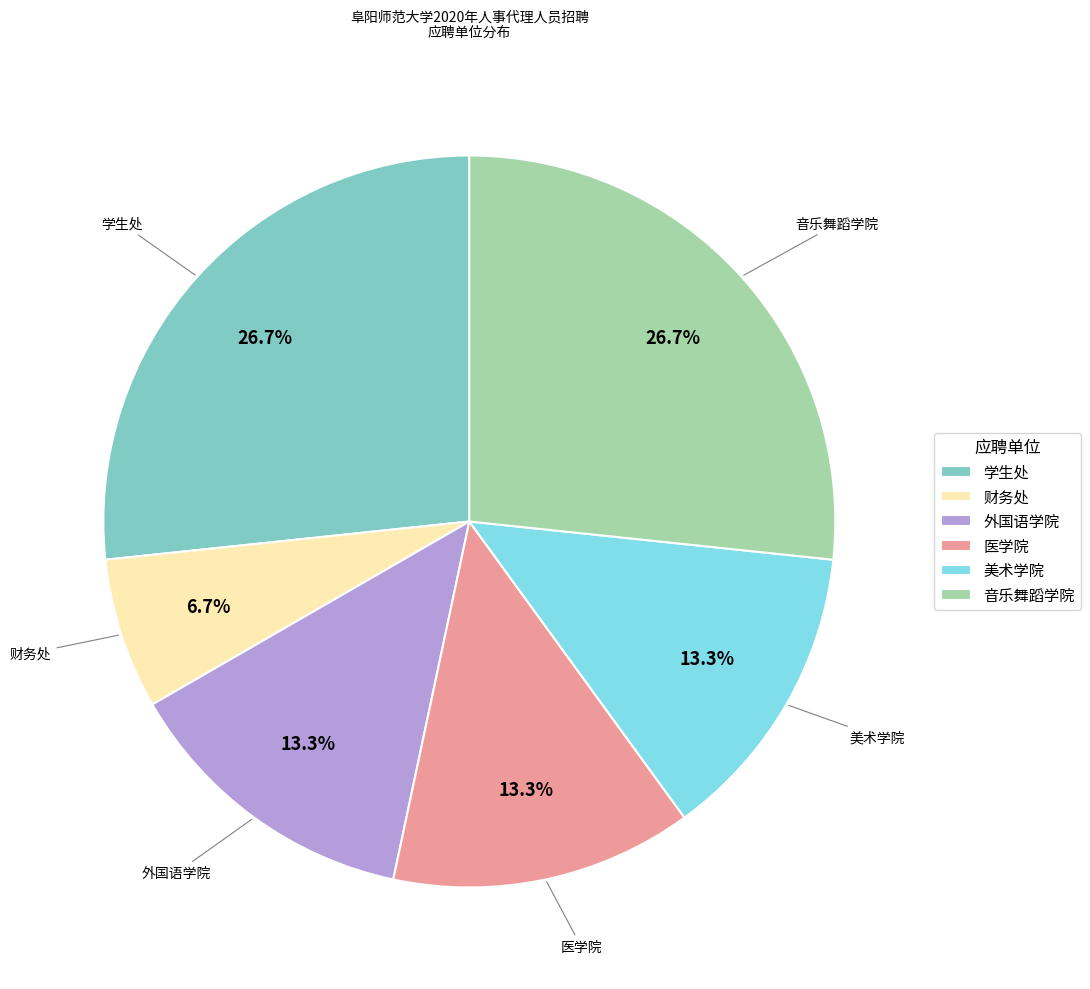

Which category has the smallest portion of the pie?

财务处